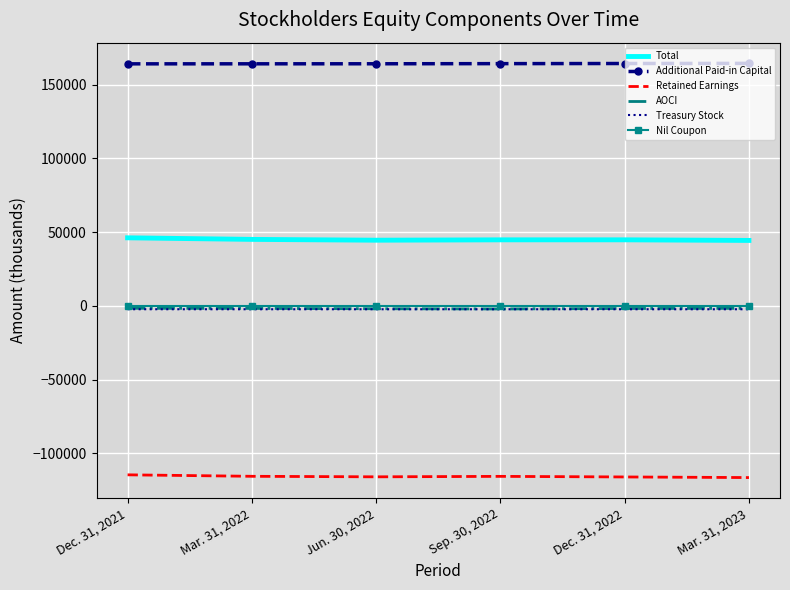

True or false: Retained Earnings and Nil Coupon intersect in this chart.

False